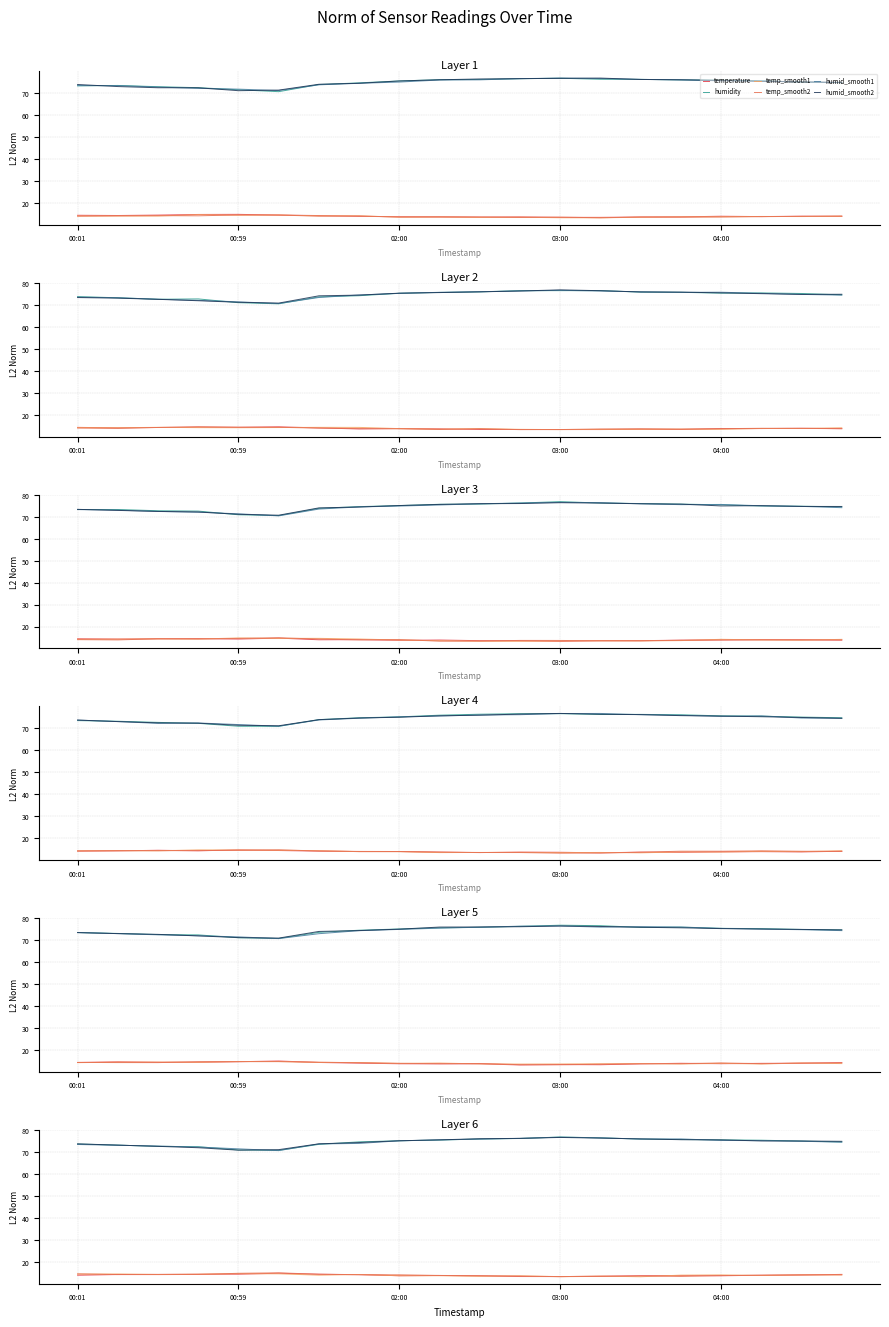

List the series in order of their peak value, lowest first.

temp_smooth1, temperature, temp_smooth2, humid_smooth2, humid_smooth1, humidity